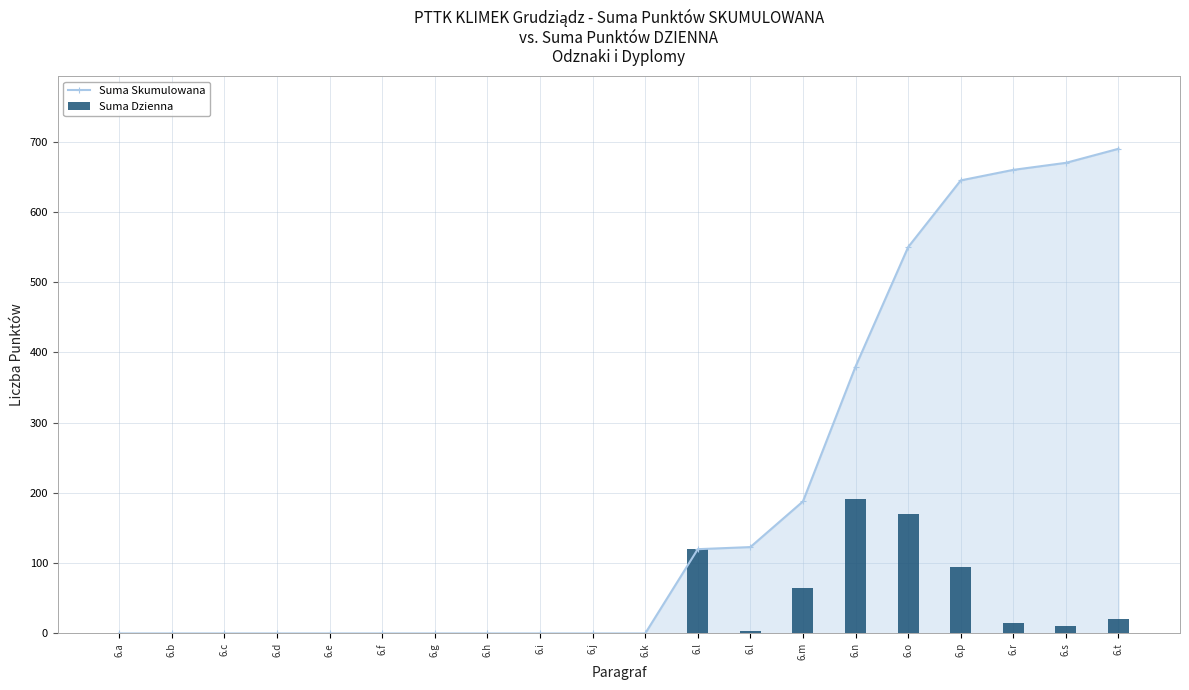

Reading left to right, transcribe all the data shown in this chart.

Suma Skumulowana: 6.a=0	6.b=0	6.c=0	6.d=0	6.e=0	6.f=0	6.g=0	6.h=0	6.i=0	6.j=0	6.k=0	6.l=120	6.l=123	6.m=188	6.n=380	6.o=550	6.p=645	6.r=660	6.s=670	6.t=690
Suma Dzienna: 6.a=0	6.b=0	6.c=0	6.d=0	6.e=0	6.f=0	6.g=0	6.h=0	6.i=0	6.j=0	6.k=0	6.l=120	6.l=3	6.m=65	6.n=192	6.o=170	6.p=95	6.r=15	6.s=10	6.t=20